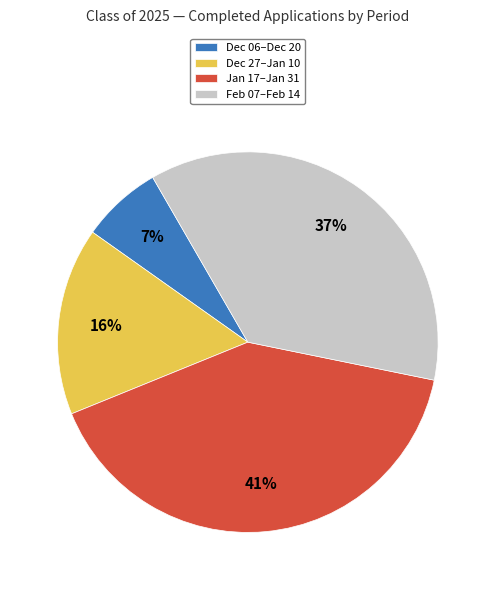

What is the ratio of the value at Feb 07–Feb 14 to the value at Dec 06–Dec 20?

5.3